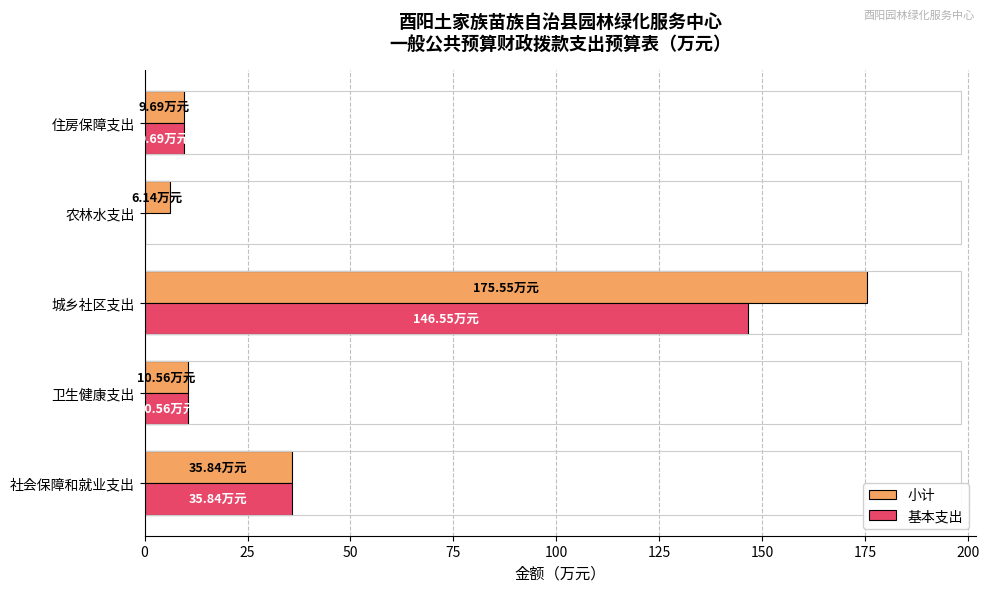

What is the sum of the 小计 values at 卫生健康支出 and 农林水支出?

16.7